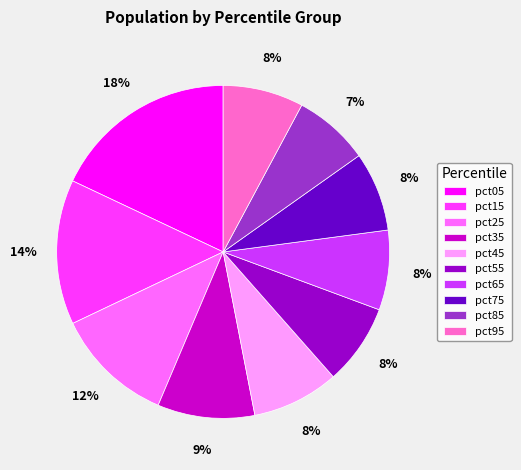

Count the number of slices in the pie.

10